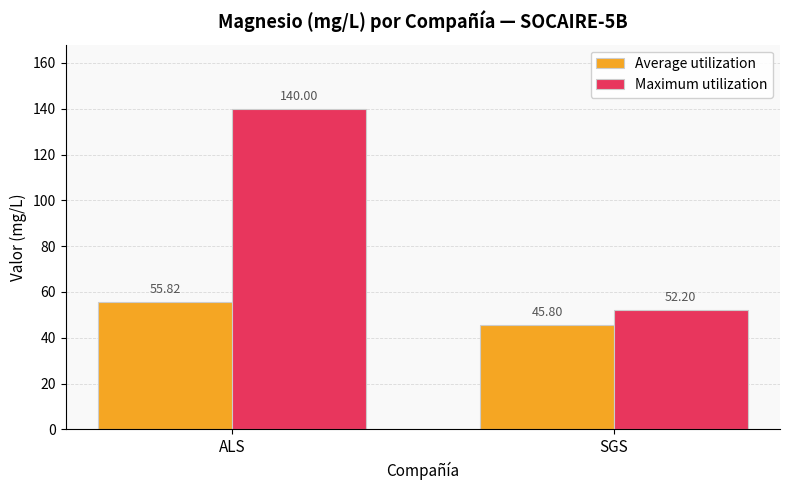

What are all the series names shown in the legend?

Average utilization, Maximum utilization